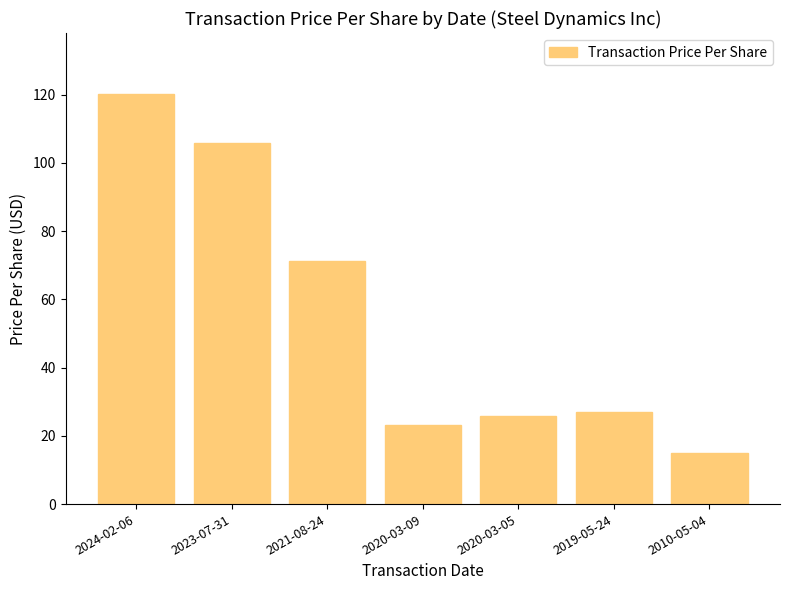

Are the bars horizontal?

No